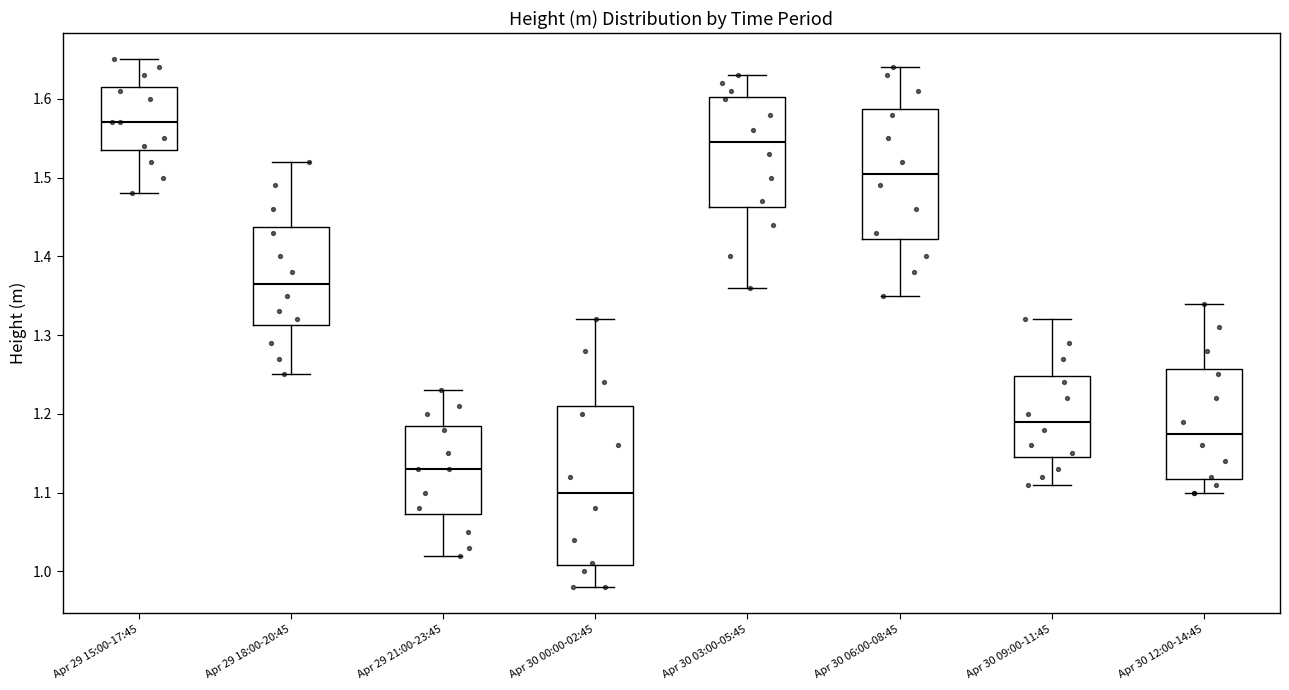

Which box's median line is the highest?

Apr 29 15:00-17:45